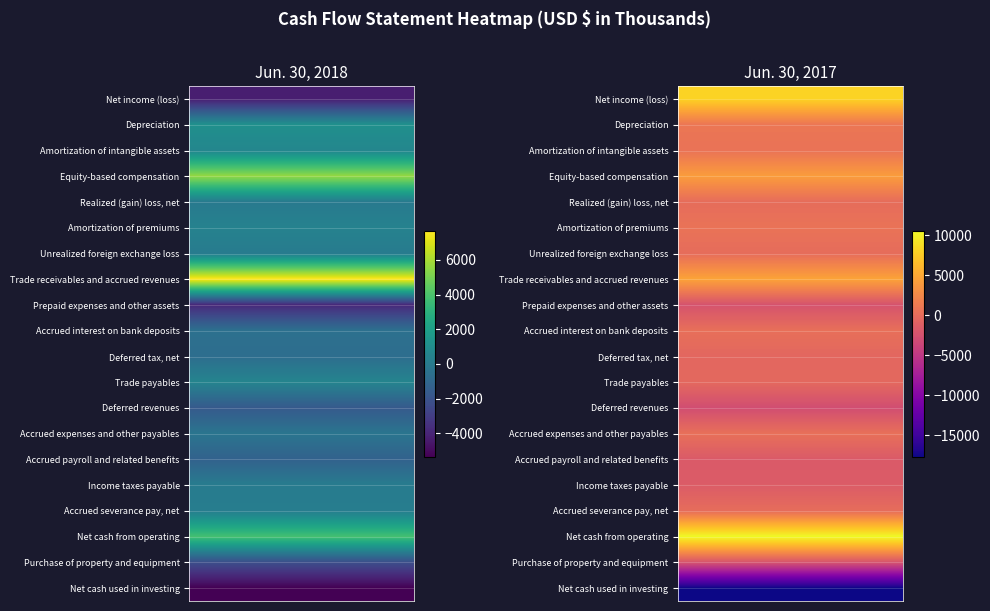

What is the spread (max minus min) of values at Jun. 30, 2018?

13056